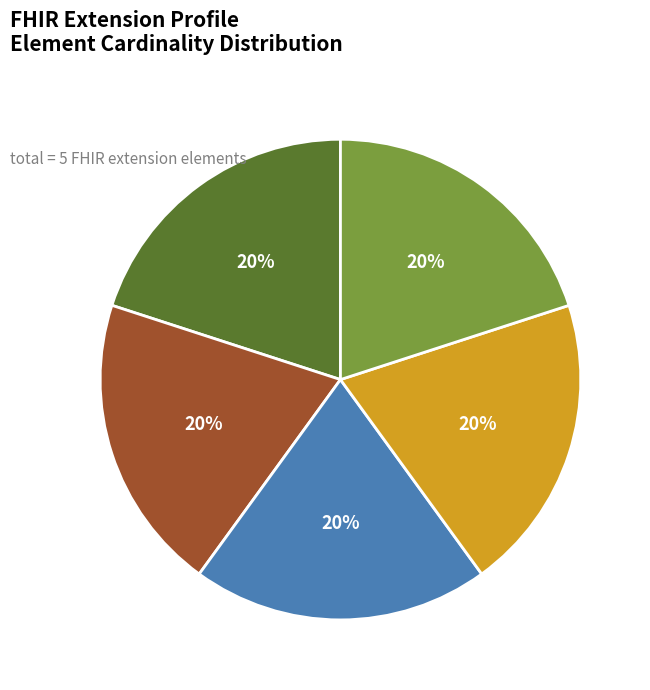

To the nearest percent, what is the average slice percentage?

20%